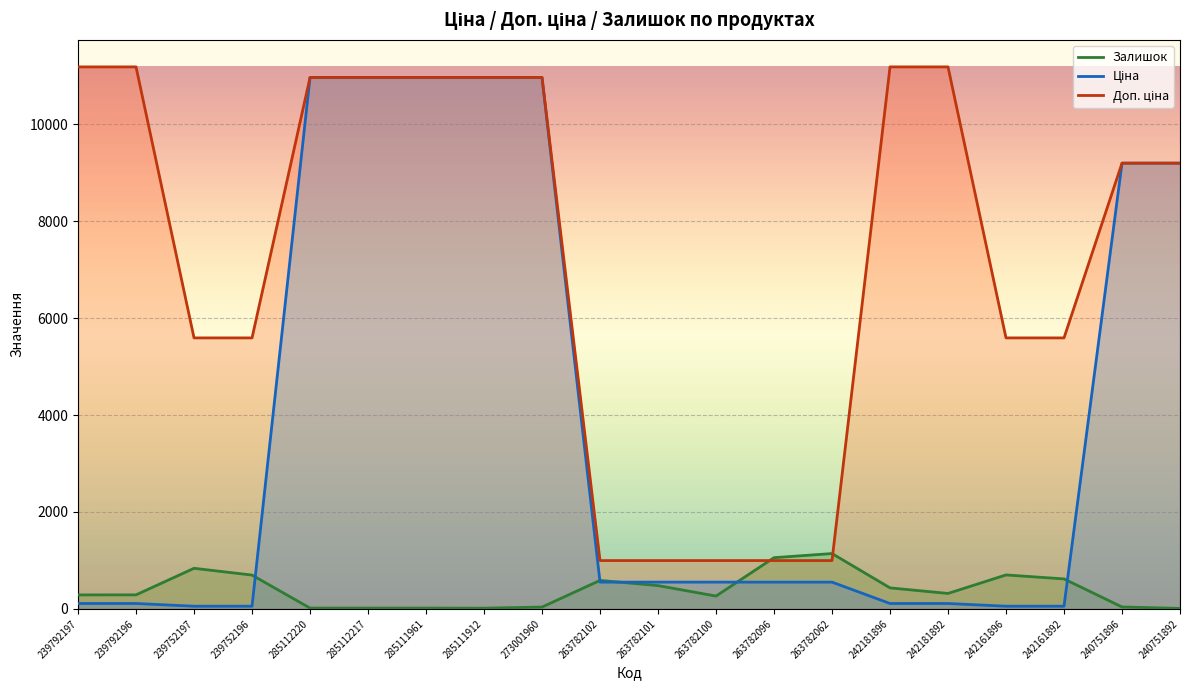

Between 285112220 and 240751892, which series saw the biggest shift?

Ціна